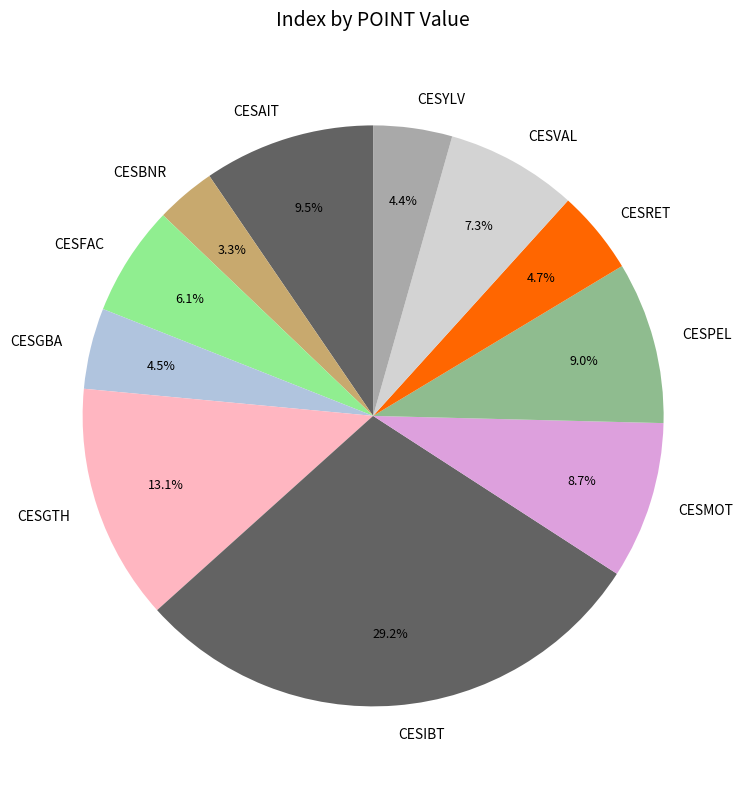

To the nearest percent, what portion does CESBNR represent?

3%